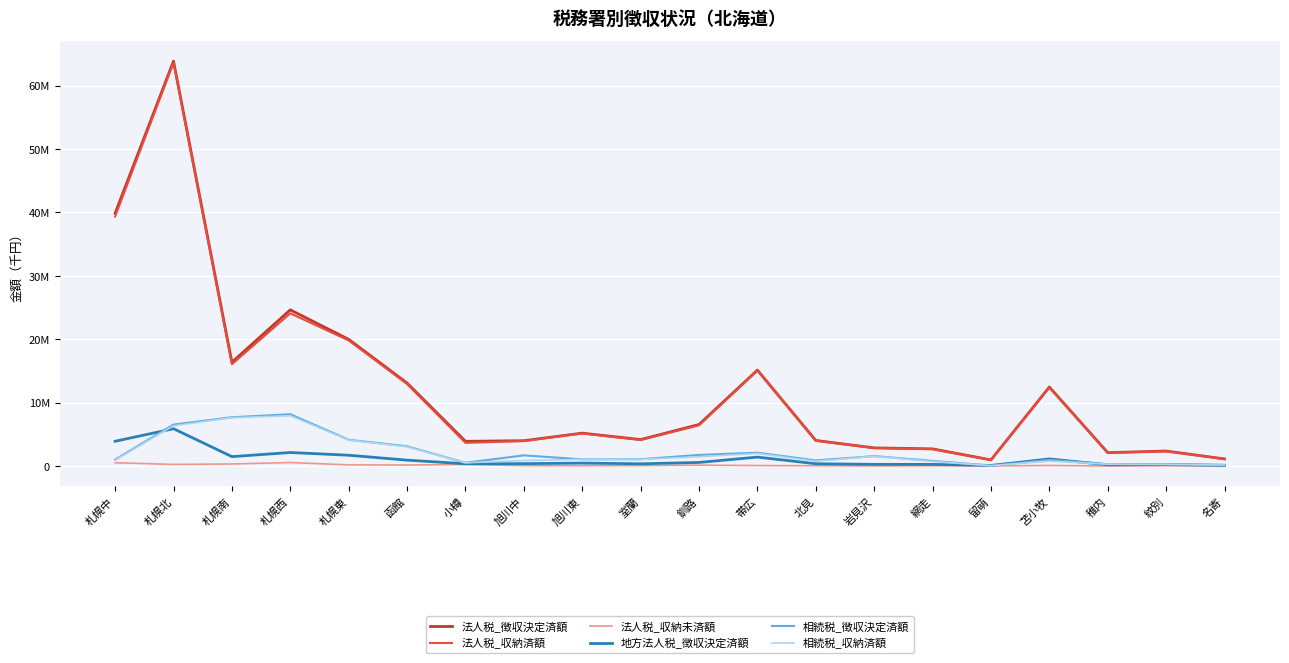

Reading left to right, list all the values displayed in this chart.

法人税_徴収決定済額: 札幌中=39869751	札幌北=63864209	札幌南=16373988	札幌西=24633536	札幌東=19981036	函館=13087015	小樽=3895051	旭川中=3993225	旭川東=5185160	室蘭=4171861	釧路=6544437	帯広=15129950	北見=4031181	岩見沢=2859308	網走=2704844	留萌=962845	苫小牧=12461212	稚内=2104869	紋別=2360804	名寄=1115786
法人税_収納済額: 札幌中=39350155	札幌北=63614951	札幌南=16053725	札幌西=24078575	札幌東=19804228	函館=12932383	小樽=3649313	旭川中=3943570	旭川東=5137110	室蘭=4107931	釧路=6411149	帯広=15059897	北見=3984980	岩見沢=2838962	網走=2658795	留萌=951213	苫小牧=12377554	稚内=2098962	紋別=2313482	名寄=1109947
法人税_収納未済額: 札幌中=519488	札幌北=248883	札幌南=320124	札幌西=548762	札幌東=176335	函館=154546	小樽=245739	旭川中=49655	旭川東=46182	室蘭=63667	釧路=133289	帯広=70053	北見=46200	岩見沢=20219	網走=46048	留萌=10852	苫小牧=83453	稚内=5864	紋別=47322	名寄=5838
地方法人税_徴収決定済額: 札幌中=3903019	札幌北=5885625	札幌南=1479819	札幌西=2130865	札幌東=1699323	函館=926511	小樽=357545	旭川中=373835	旭川東=458184	室蘭=349463	釧路=559337	帯広=1404746	北見=356496	岩見沢=262039	網走=256617	留萌=93524	苫小牧=1116692	稚内=192318	紋別=220299	名寄=107597
相続税_徴収決定済額: 札幌中=1005201	札幌北=6531569	札幌南=7691930	札幌西=8165637	札幌東=4138869	函館=3112292	小樽=508407	旭川中=1679046	旭川東=1053185	室蘭=1069956	釧路=1748703	帯広=2100242	北見=884033	岩見沢=1561374	網走=813369	留萌=50300	苫小牧=972823	稚内=290831	紋別=265528	名寄=175164
相続税_収納済額: 札幌中=923615	札幌北=6343965	札幌南=7621545	札幌西=7925570	札幌東=4094439	函館=3047148	小樽=502303	旭川中=863651	旭川東=1046708	室蘭=1047763	釧路=1461236	帯広=1974180	北見=762149	岩見沢=1539551	網走=726598	留萌=50294	苫小牧=776272	稚内=290775	紋別=262752	名寄=148200